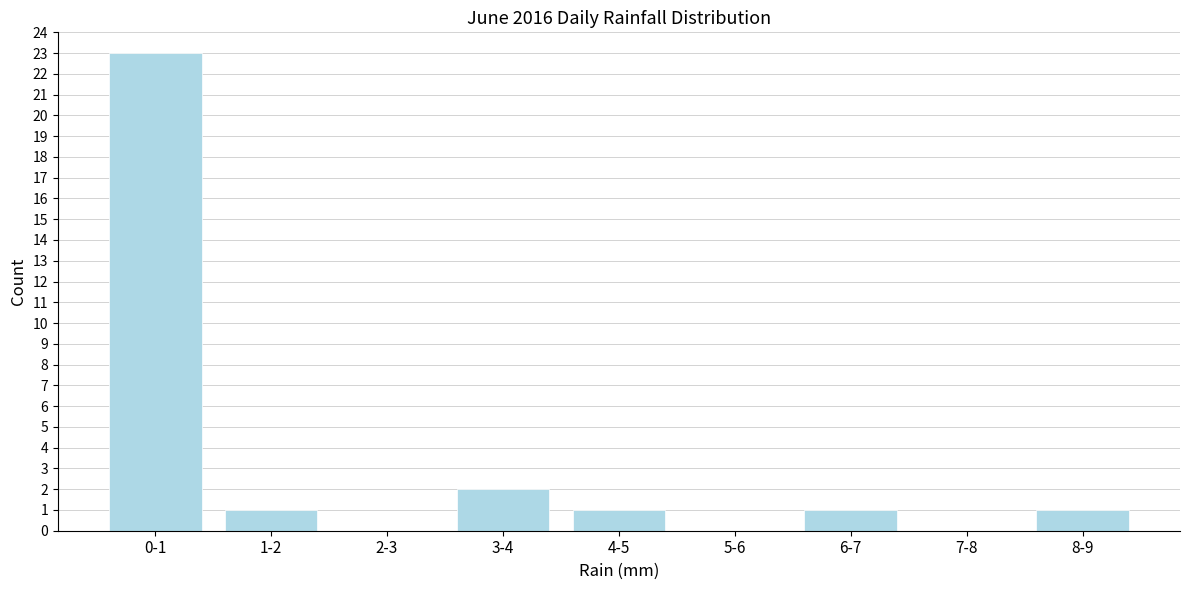

Reading left to right, extract all data points from this chart.

0-1=23	1-2=1	2-3=0	3-4=2	4-5=1	5-6=0	6-7=1	7-8=0	8-9=1